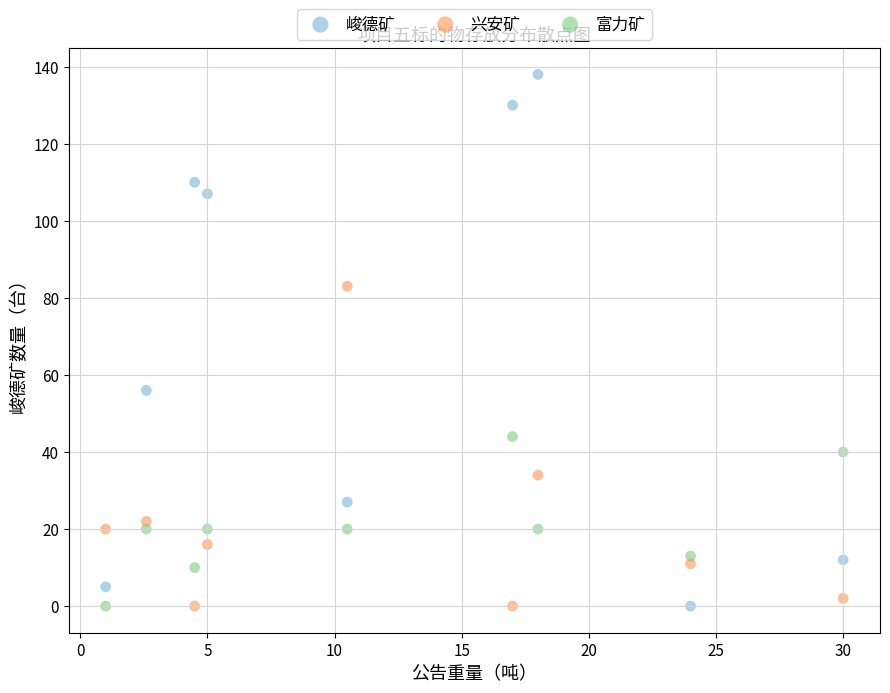

Across all data points, what is the range of Y values (max minus min)?

138